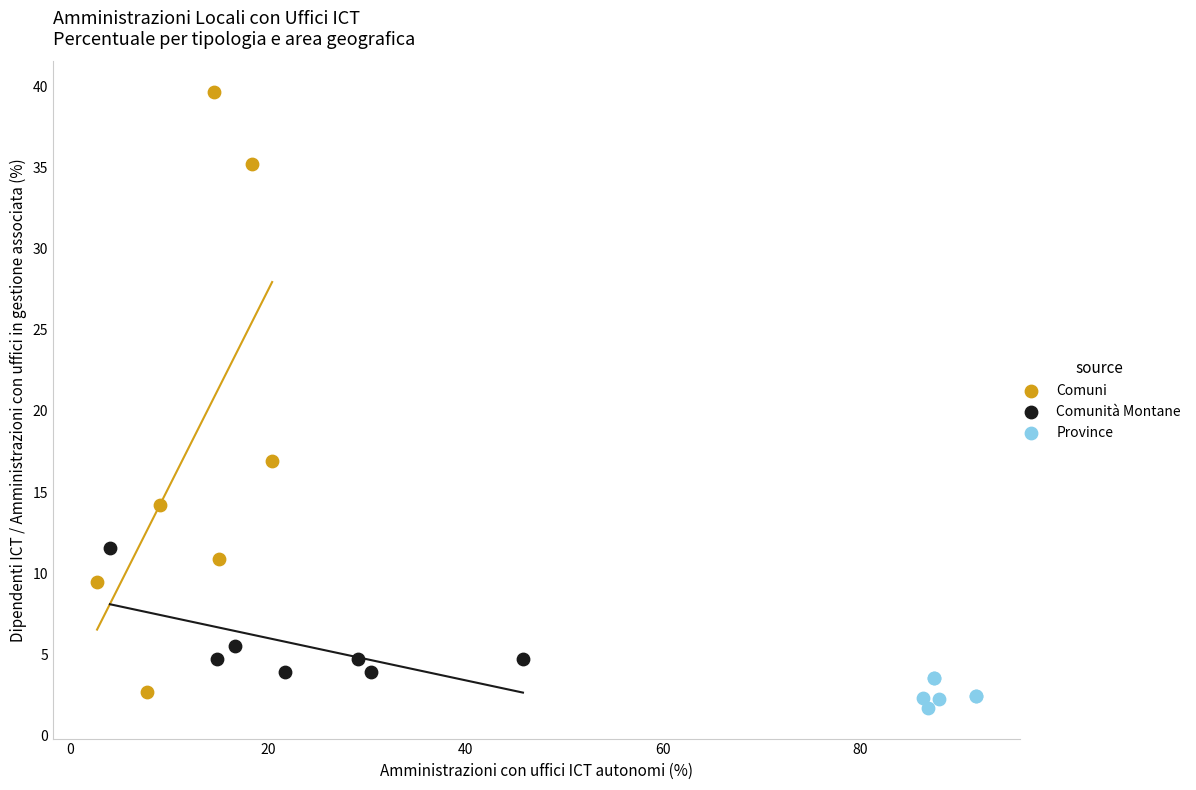

Which series has the widest spread of Y values?

Comuni